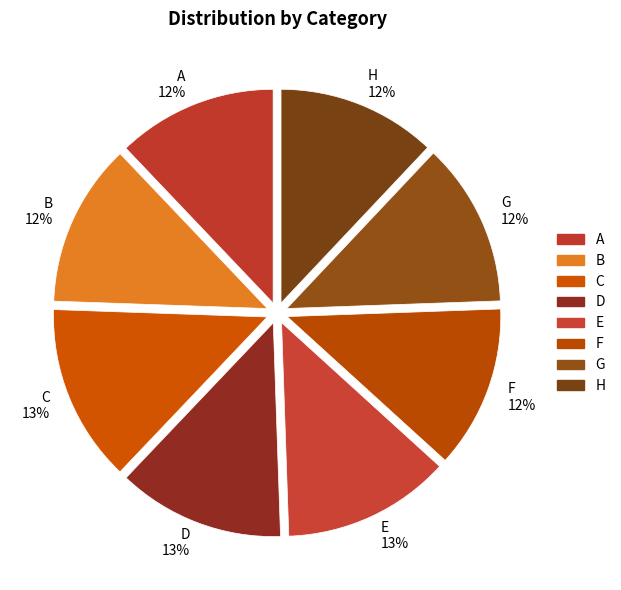

Is the sum of D and E greater than half?

No